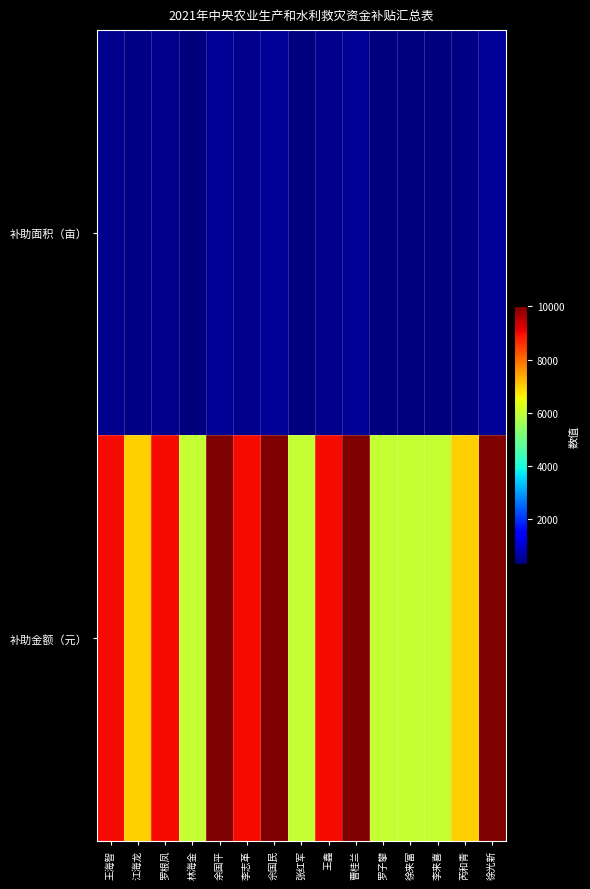

Reading left to right, extract all data points from this chart.

补助面积（亩）: 王海智=450	江海龙=350	罗根凤=450	林海金=300	余国平=500	李志革=450	佘国民=500	张红军=300	王鑫=450	曹桂兰=500	罗子攀=300	徐来富=300	李来喜=300	芮和青=350	徐光新=500
补助金额（元）: 王海智=9000	江海龙=7000	罗根凤=9000	林海金=6000	余国平=10000	李志革=9000	佘国民=10000	张红军=6000	王鑫=9000	曹桂兰=10000	罗子攀=6000	徐来富=6000	李来喜=6000	芮和青=7000	徐光新=10000